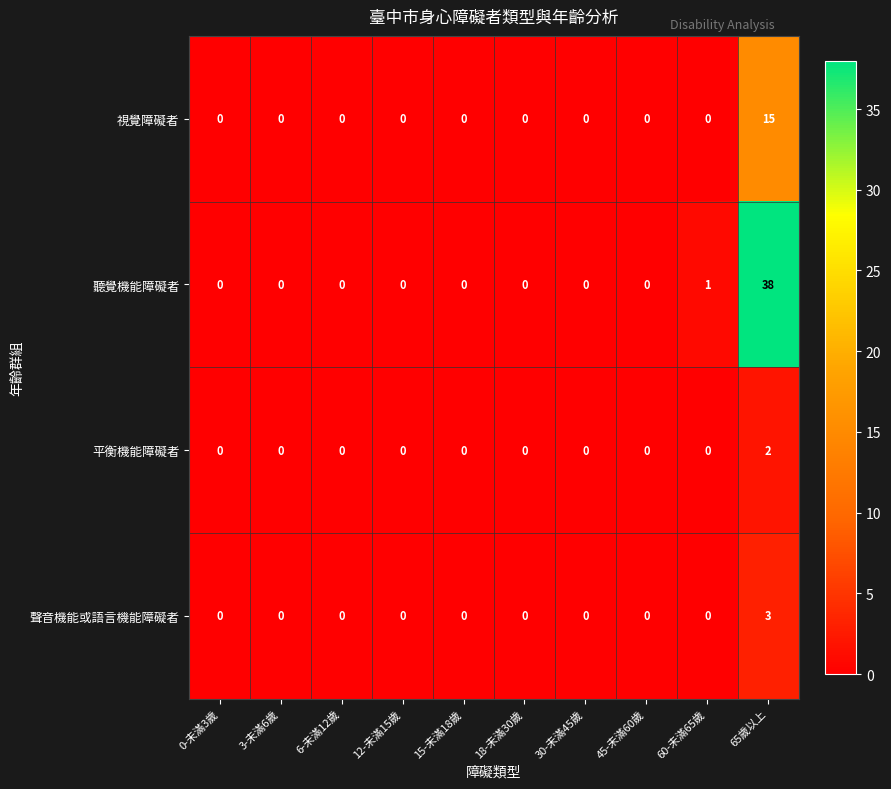

What is the difference between the highest and lowest values at 65歲以上?

36